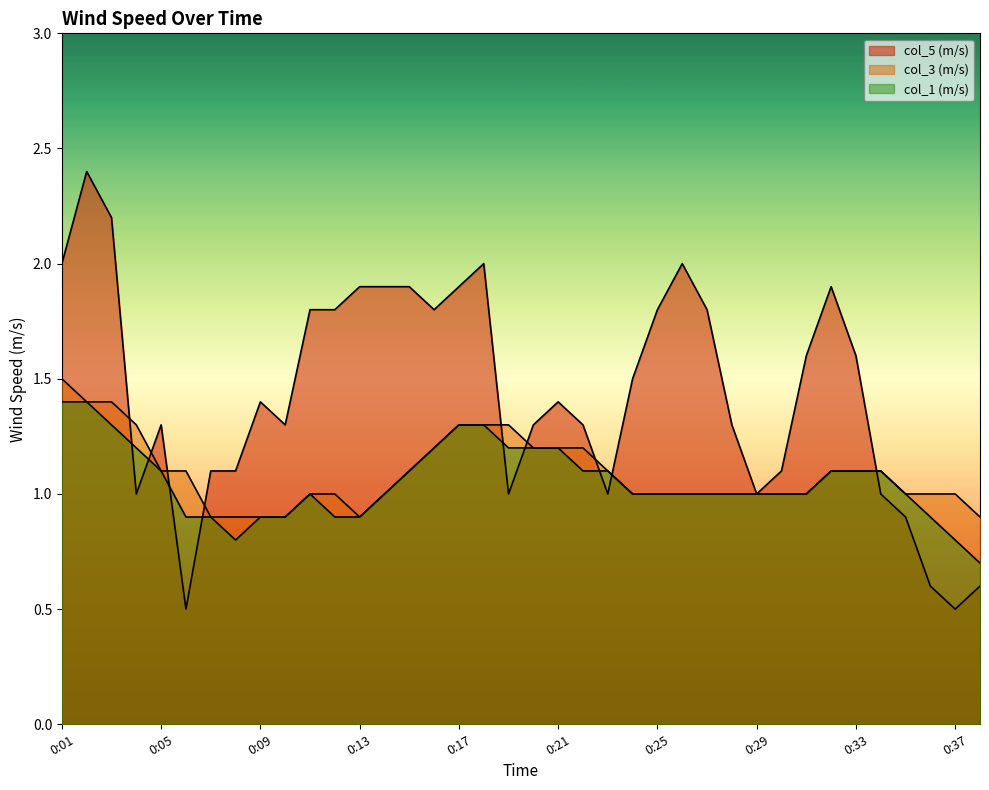

How many intersections are there between col_5 and col_1?

9